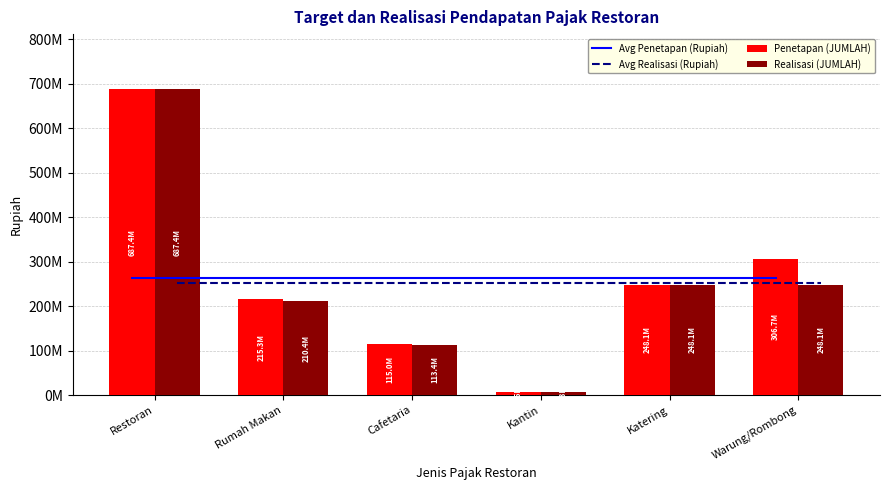

Reading right to left, transcribe all the data shown in this chart.

Avg Penetapan (Rupiah): Warung/Rombong=263169210.5	Katering=263169210.5	Kantin=263169210.5	Cafetaria=263169210.5	Rumah Makan=263169210.5	Restoran=263169210.5
Avg Realisasi (Rupiah): Warung/Rombong=252270741.6	Katering=252270741.6	Kantin=252270741.6	Cafetaria=252270741.6	Rumah Makan=252270741.6	Restoran=252270741.6
Penetapan (JUMLAH): Warung/Rombong=306676099.3	Katering=248100850.3	Kantin=6480602.4	Cafetaria=114980873.0	Rumah Makan=215333190.8	Restoran=687443646.8
Realisasi (JUMLAH): Warung/Rombong=248065386.5	Katering=248100850.3	Kantin=6280602.4	Cafetaria=113354873.0	Rumah Makan=210379190.8	Restoran=687443546.8